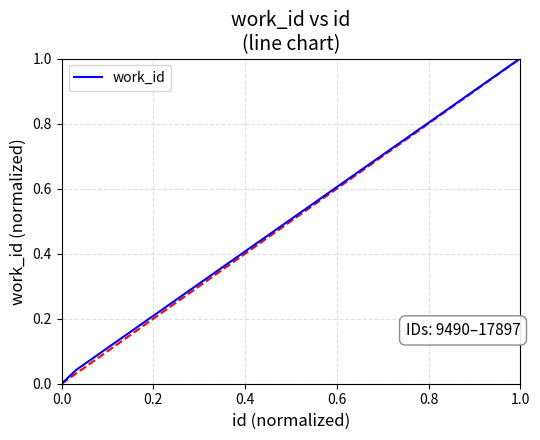

Is this an area chart (filled region under the line)?

No